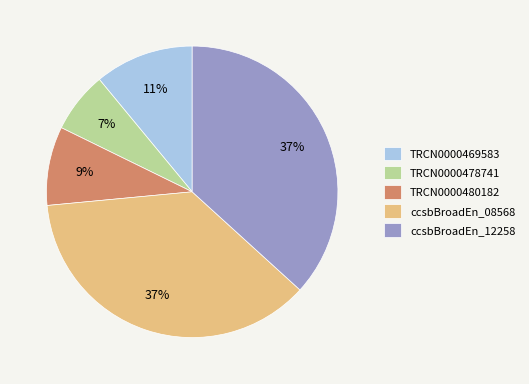

Which category has the smallest portion of the pie?

TRCN0000478741